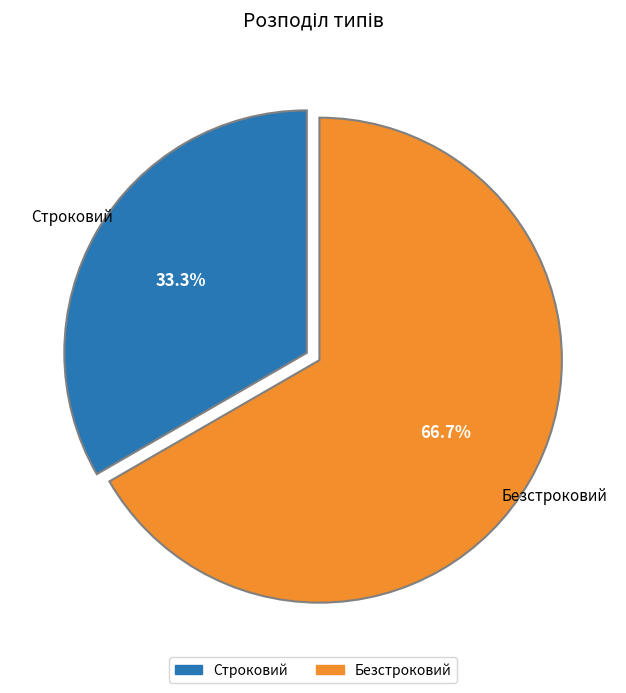

Is it true that Строковий is 33% of the pie?

True